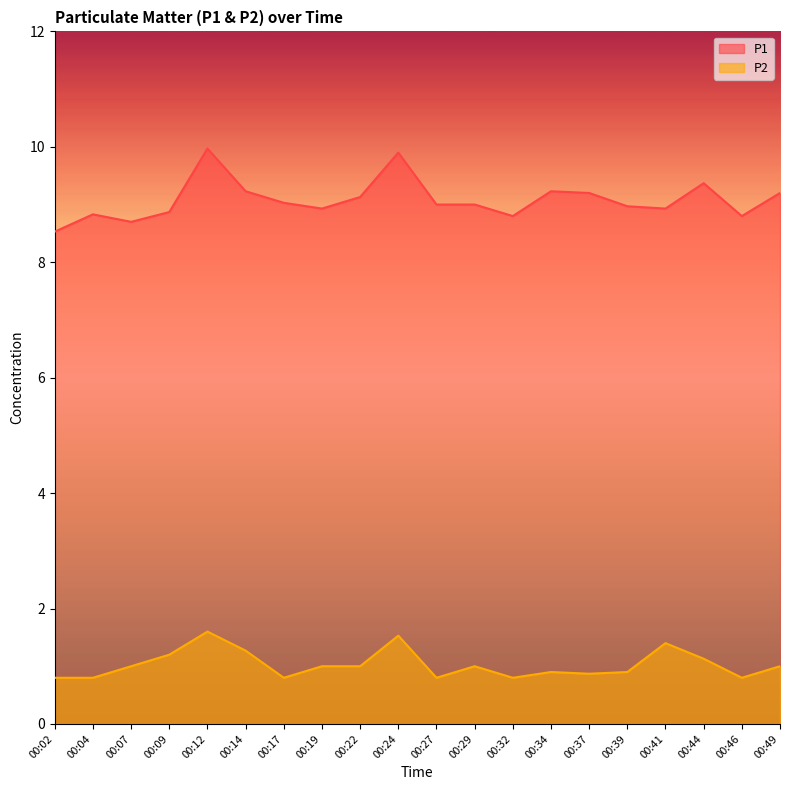

How many values in the P2 series are below 1?

9